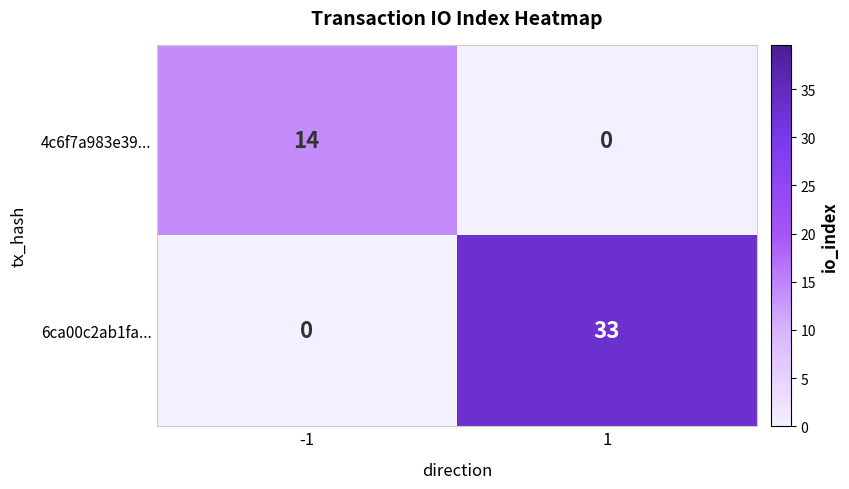

How many positive values does the 4c6f7a983e39... series have?

1